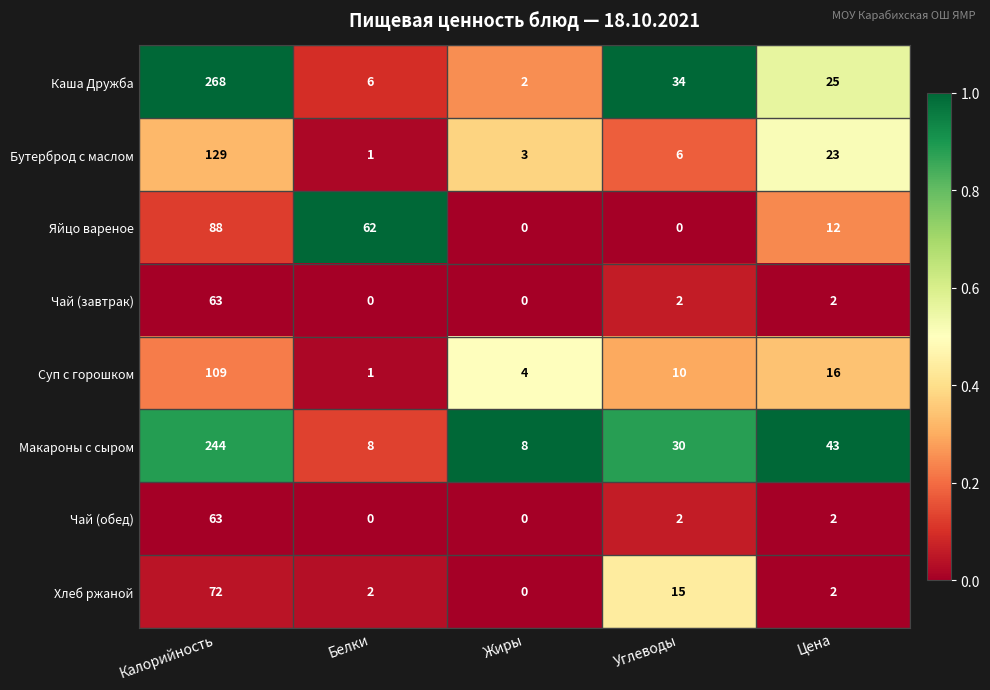

Is the value of Чай (завтрак) at Белки greater than the value of Каша Дружба at Углеводы?

No